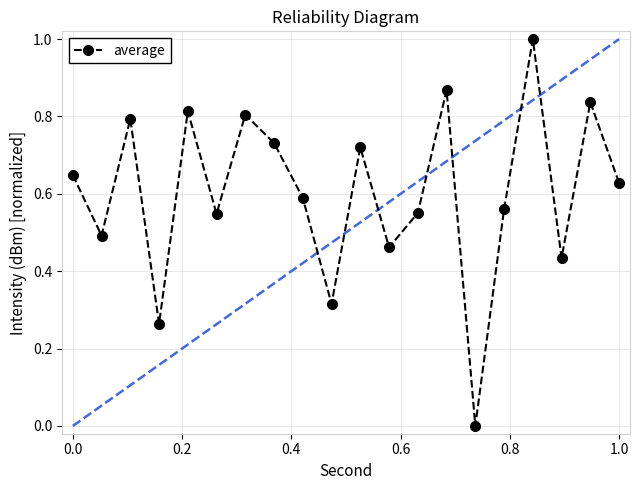

Reading left to right, what are all the values shown in this chart?

0.6	0.5	0.8	0.3	0.8	0.5	0.8	0.7	0.6	0.3	0.7	0.5	0.6	0.9	0.0	0.6	1.0	0.4	0.8	0.6